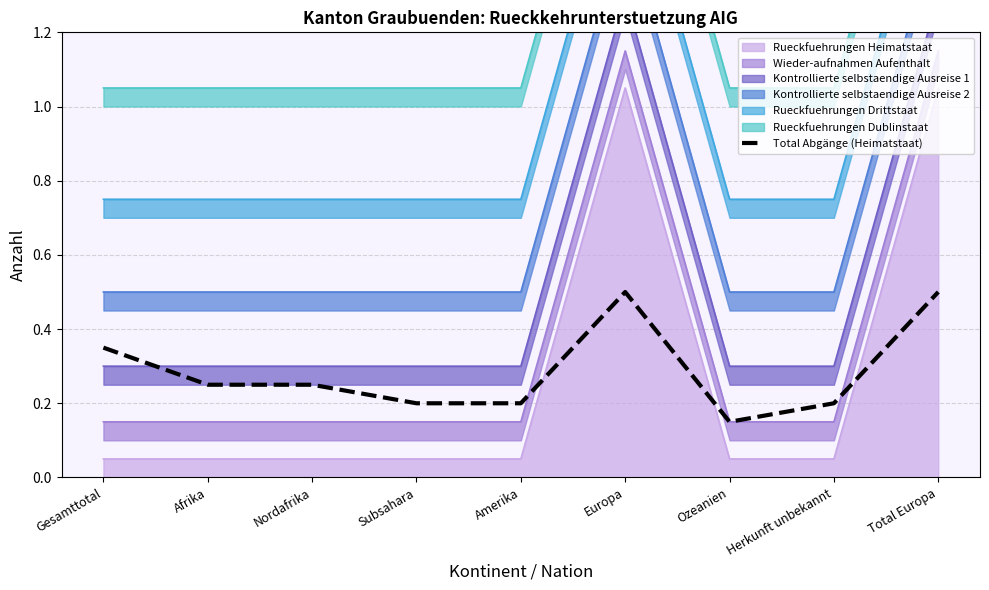

What is the label of the 1st point from the left?

Gesamttotal